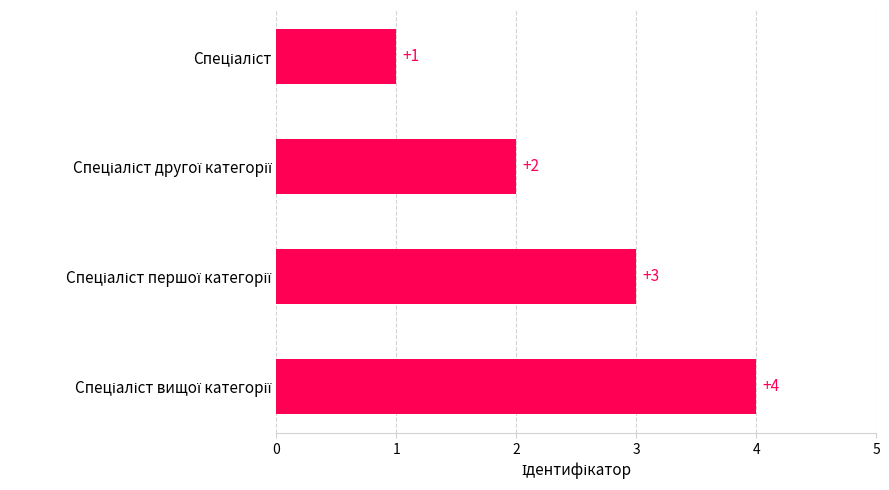

What is the greatest value displayed?

4